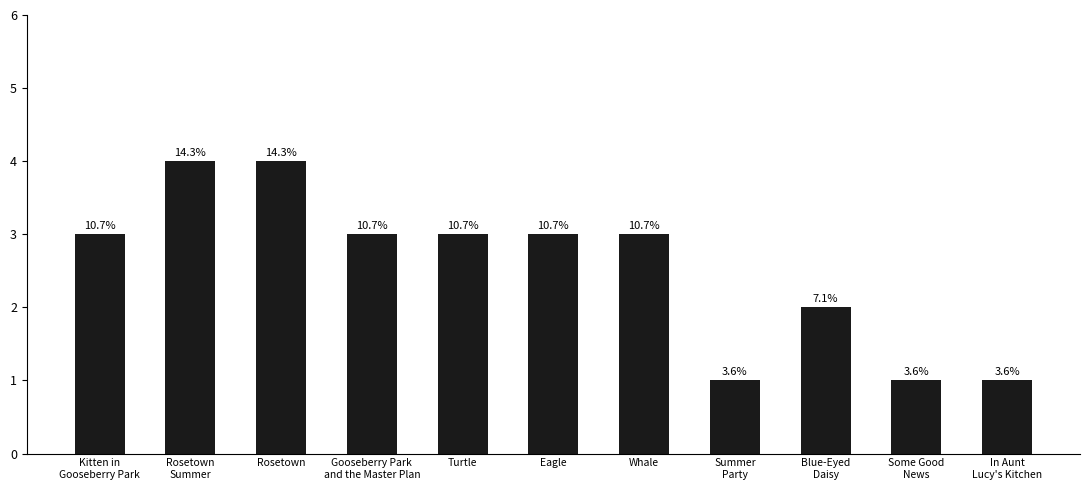

How many bars are there in total?

11